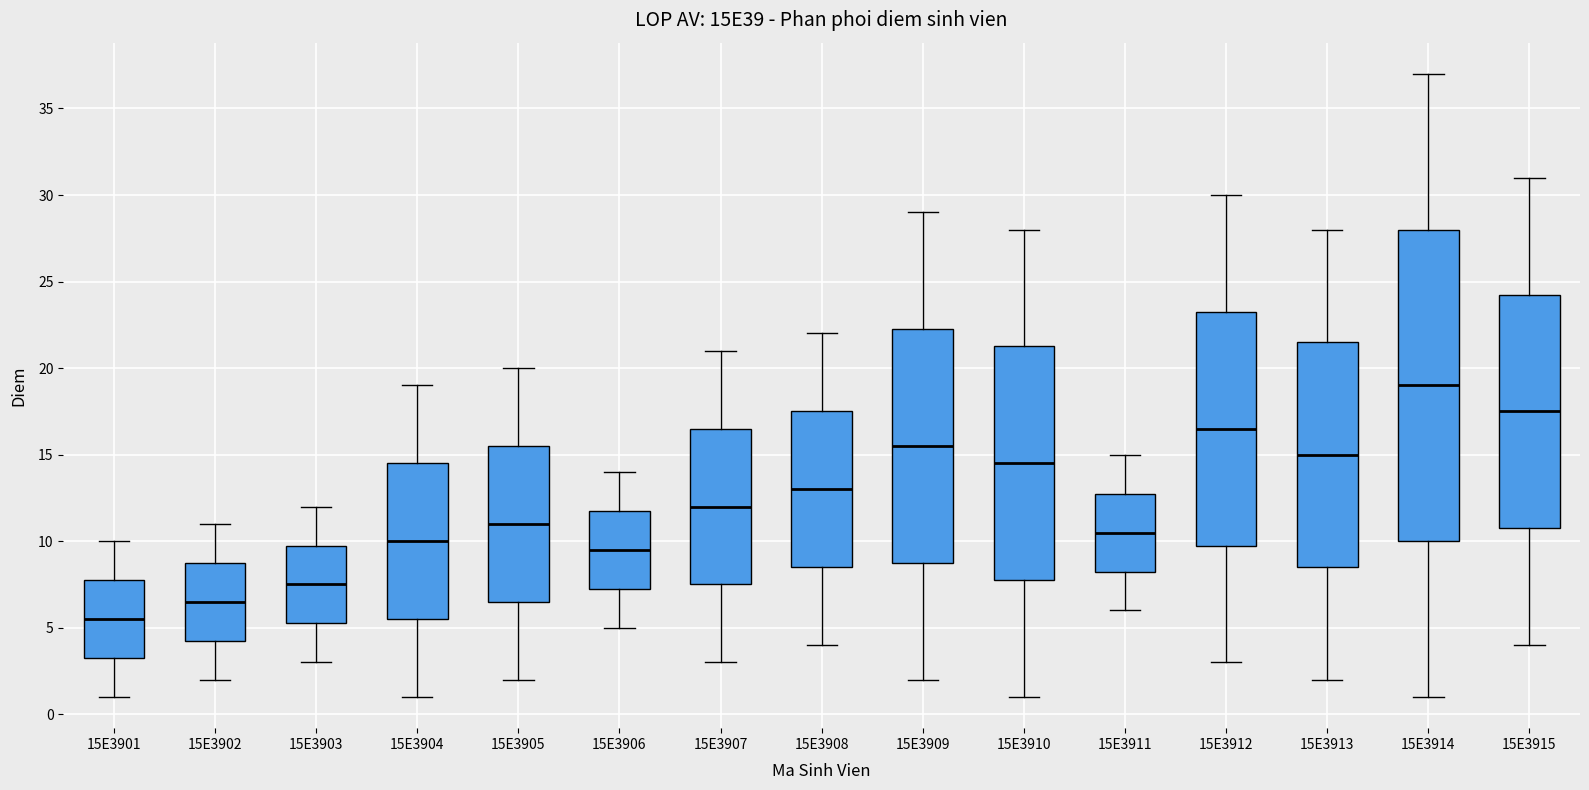

Reading left to right, transcribe this box plot: for each box, give where its median line is, the range the box spans, and where its two whiskers end, as read against the y-axis. The values are not printed on the chart, so give them approximately, as read against the axis.

15E3901: median 5.5, box 3.5 to 8.0, whiskers 1.0 to 10.0
15E3902: median 6.5, box 4.5 to 9.0, whiskers 2.0 to 11.0
15E3903: median 7.5, box 5.5 to 10.0, whiskers 3.0 to 12.0
15E3904: median 10.0, box 5.5 to 14.5, whiskers 1.0 to 19.0
15E3905: median 11.0, box 6.5 to 15.5, whiskers 2.0 to 20.0
15E3906: median 9.5, box 7.5 to 12.0, whiskers 5.0 to 14.0
15E3907: median 12.0, box 7.5 to 16.5, whiskers 3.0 to 21.0
15E3908: median 13.0, box 8.5 to 17.5, whiskers 4.0 to 22.0
15E3909: median 15.5, box 9.0 to 22.5, whiskers 2.0 to 29.0
15E3910: median 14.5, box 8.0 to 21.5, whiskers 1.0 to 28.0
15E3911: median 10.5, box 8.5 to 13.0, whiskers 6.0 to 15.0
15E3912: median 16.5, box 10.0 to 23.5, whiskers 3.0 to 30.0
15E3913: median 15.0, box 8.5 to 21.5, whiskers 2.0 to 28.0
15E3914: median 19.0, box 10.0 to 28.0, whiskers 1.0 to 37.0
15E3915: median 17.5, box 11.0 to 24.5, whiskers 4.0 to 31.0